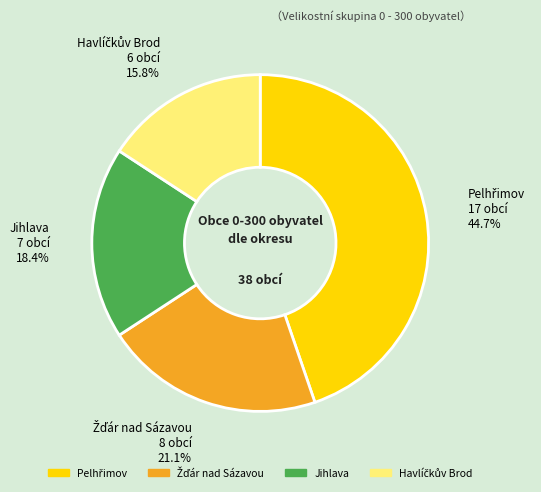

What percentage is NOT represented by Jihlava?

81.6%